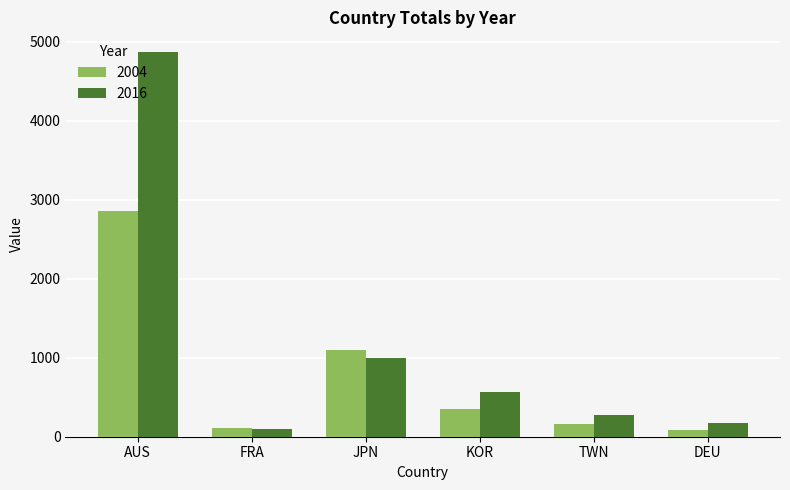

Which series changed the most between JPN and TWN?

2004